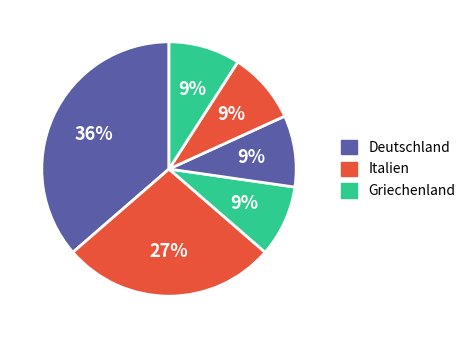

Count the number of slices in the pie.

6